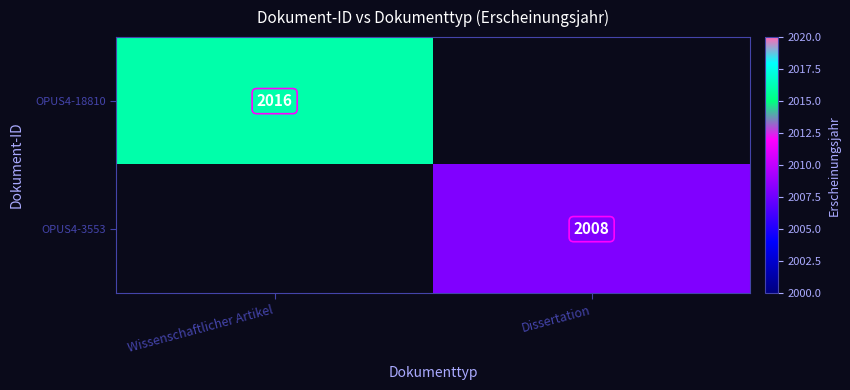

True or false: OPUS4-3553 has a value of 3432 at Dissertation.

False